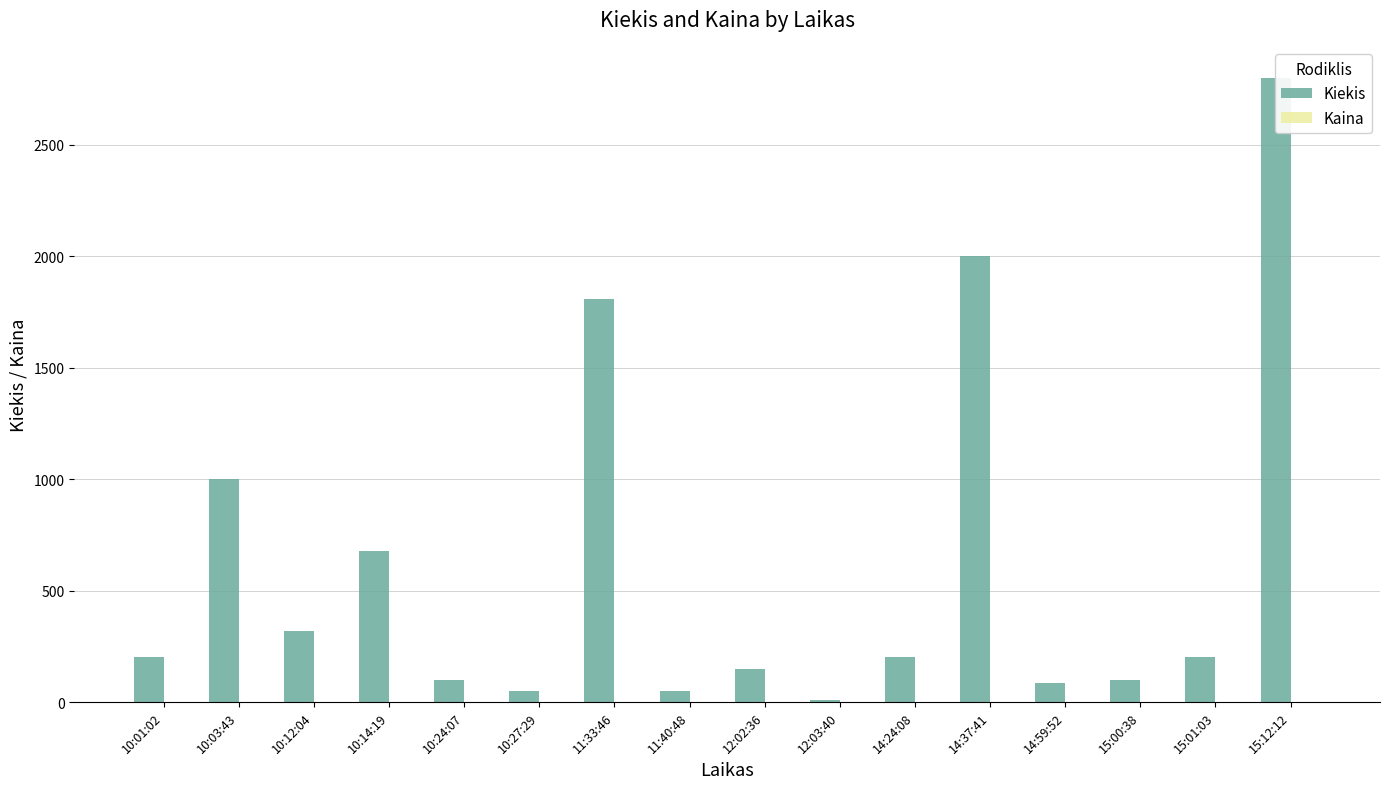

What is the label of the 14th bar from the right?

10:12:04